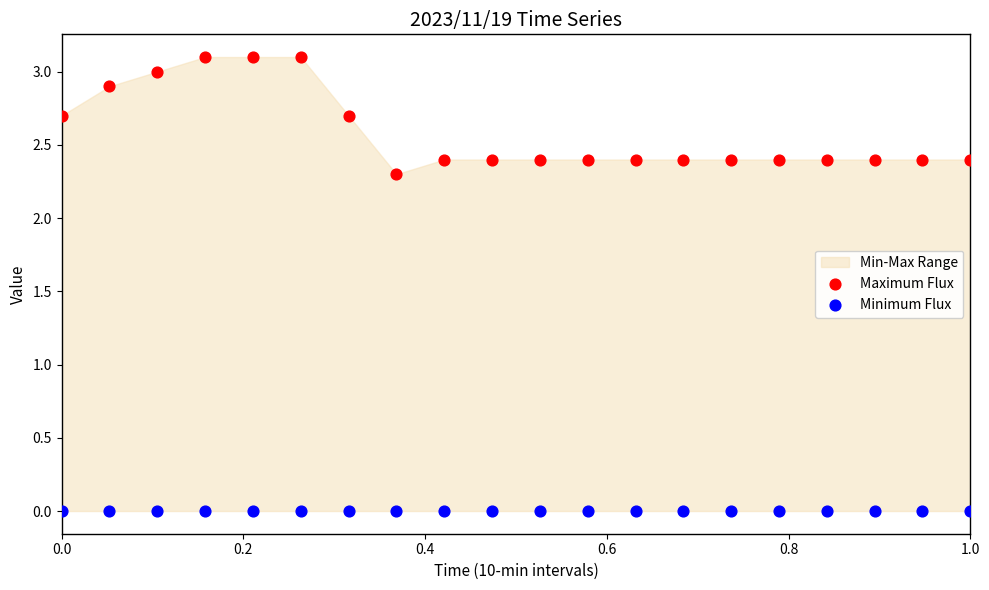

In the Maximum Flux series, what Y value is closest to 2?

2.3